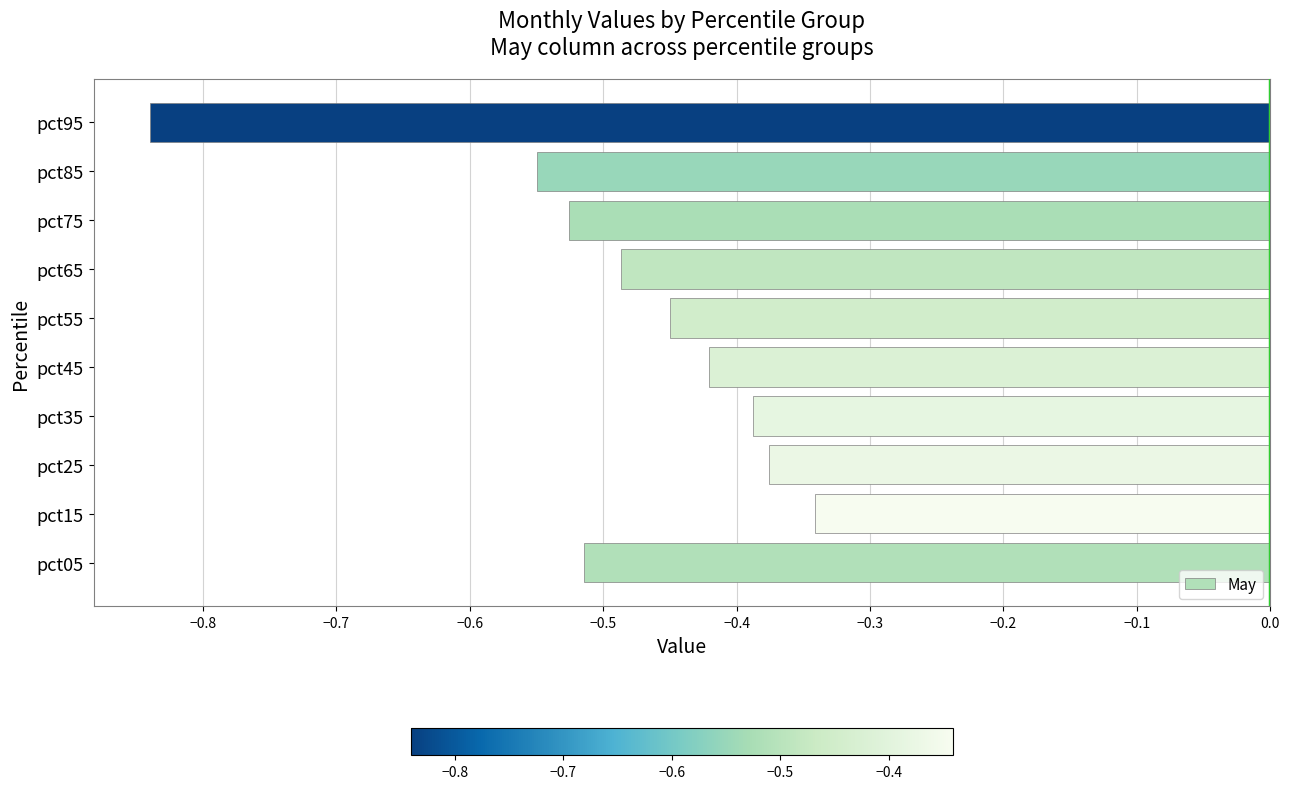

Which has a higher value, pct55 or pct25?

pct25